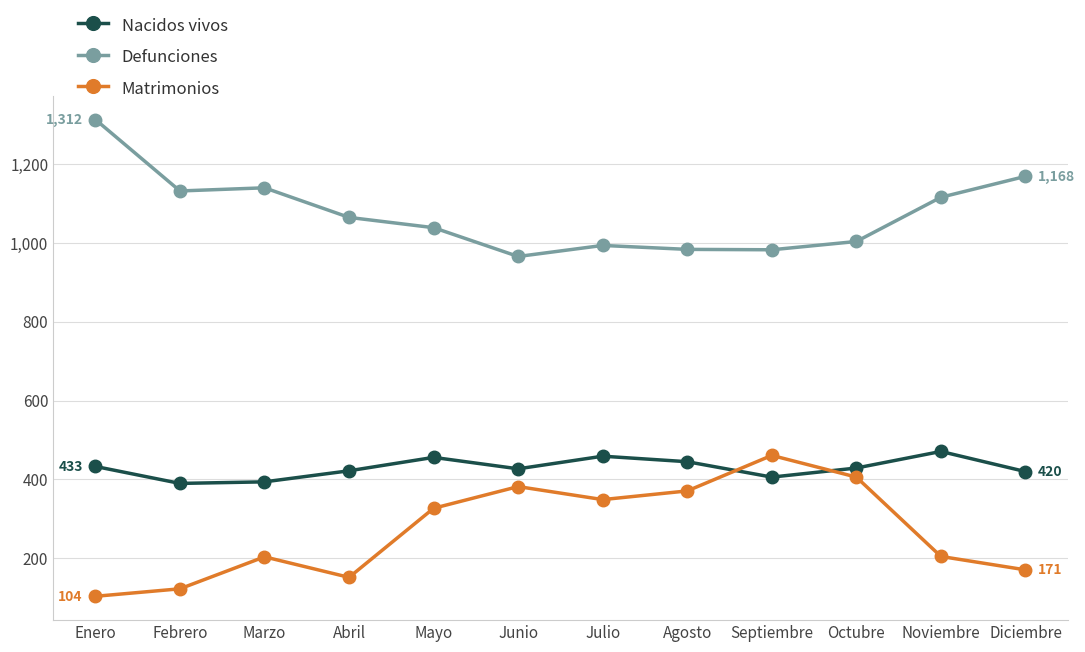

What is the average value of the Defunciones series?

1074